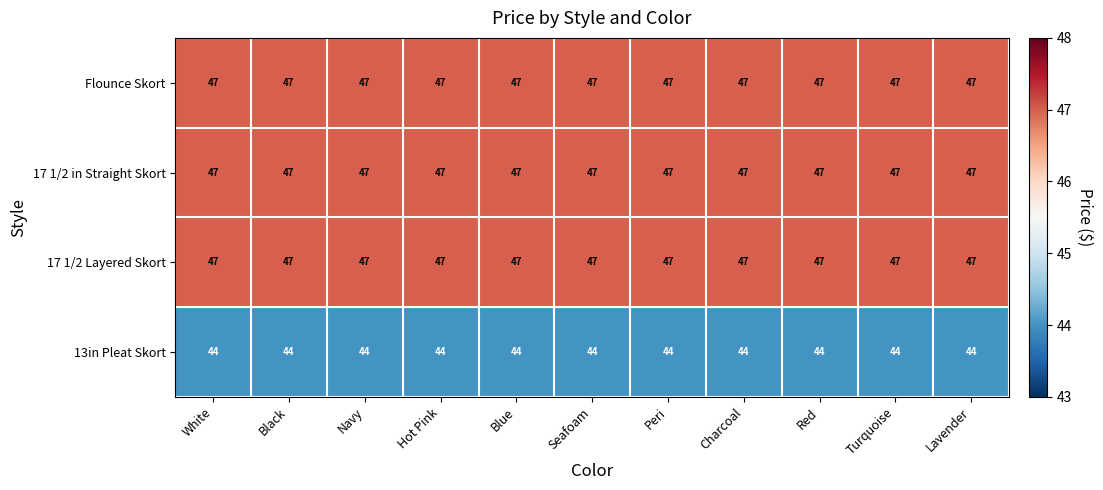

The 17 1/2 Layered Skort series shows 47 at Charcoal. True or false?

True